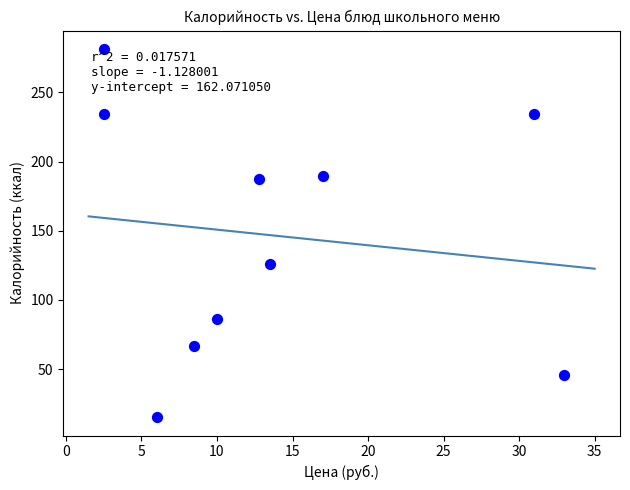

What Y value in the scatter plot is closest to 148?

126.1